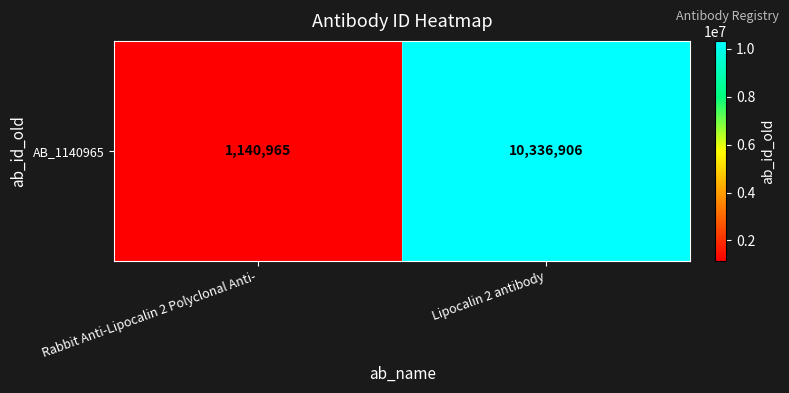

Reading left to right, transcribe all the data shown in this chart.

1140965	10336906